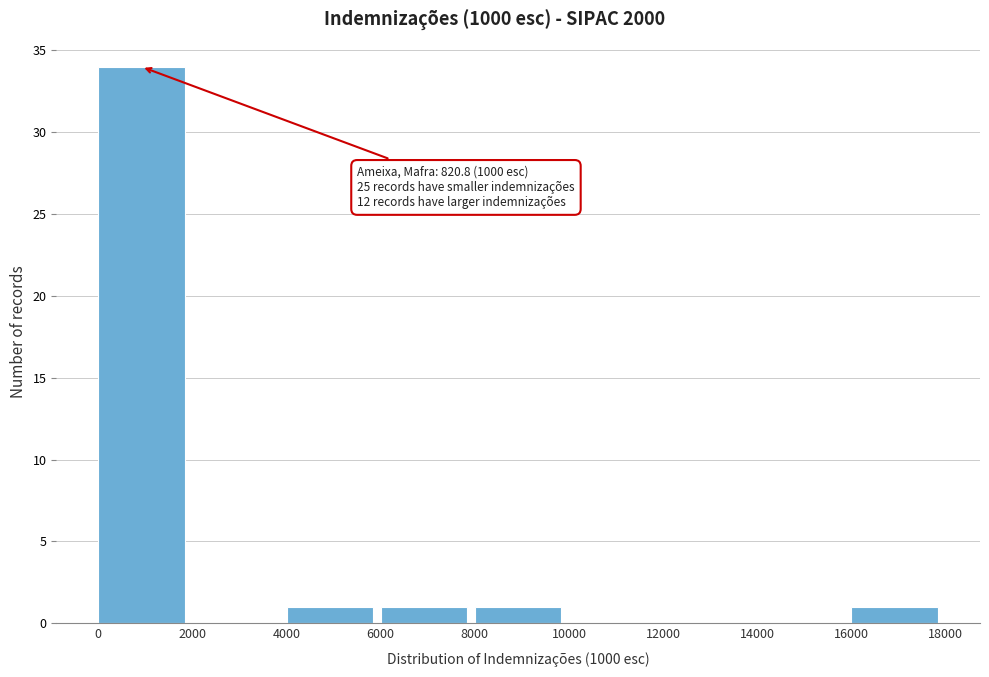

Which range on the x-axis has the tallest bar?

0 to 2000